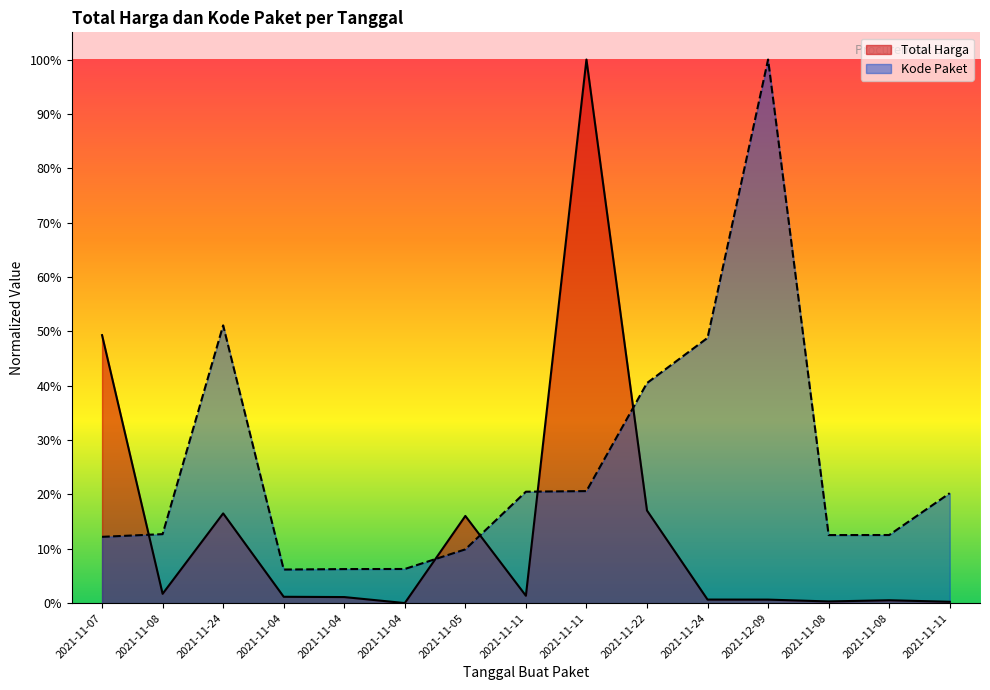

True or false: Total Harga and Kode Paket intersect in this chart.

True